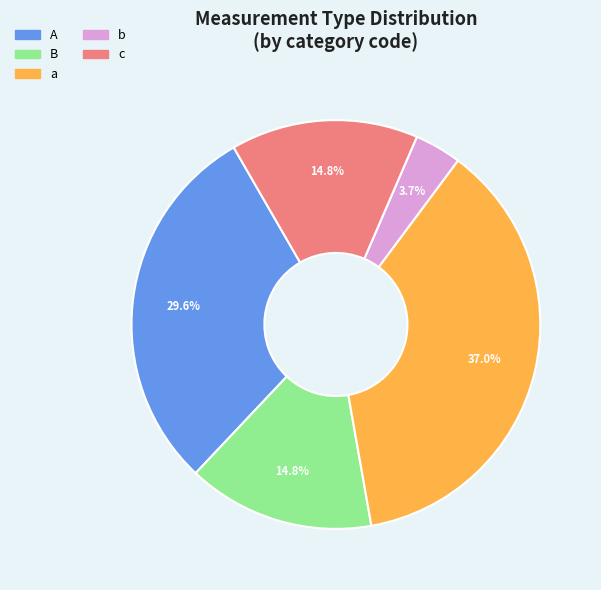

What percentage is the B slice, to the nearest percent?

15%